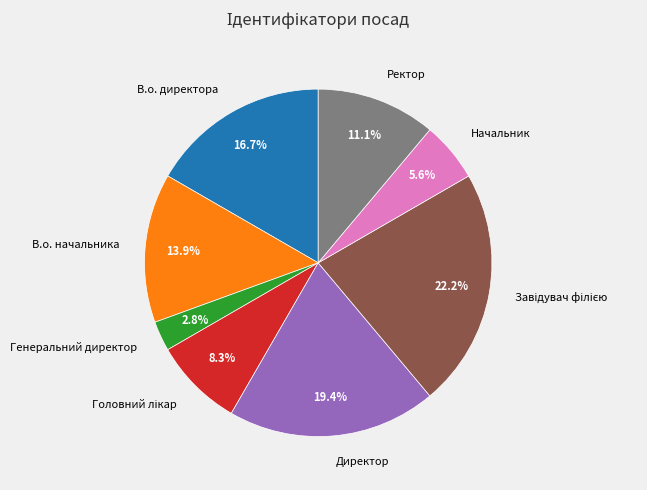

How many segments does this pie chart have?

8